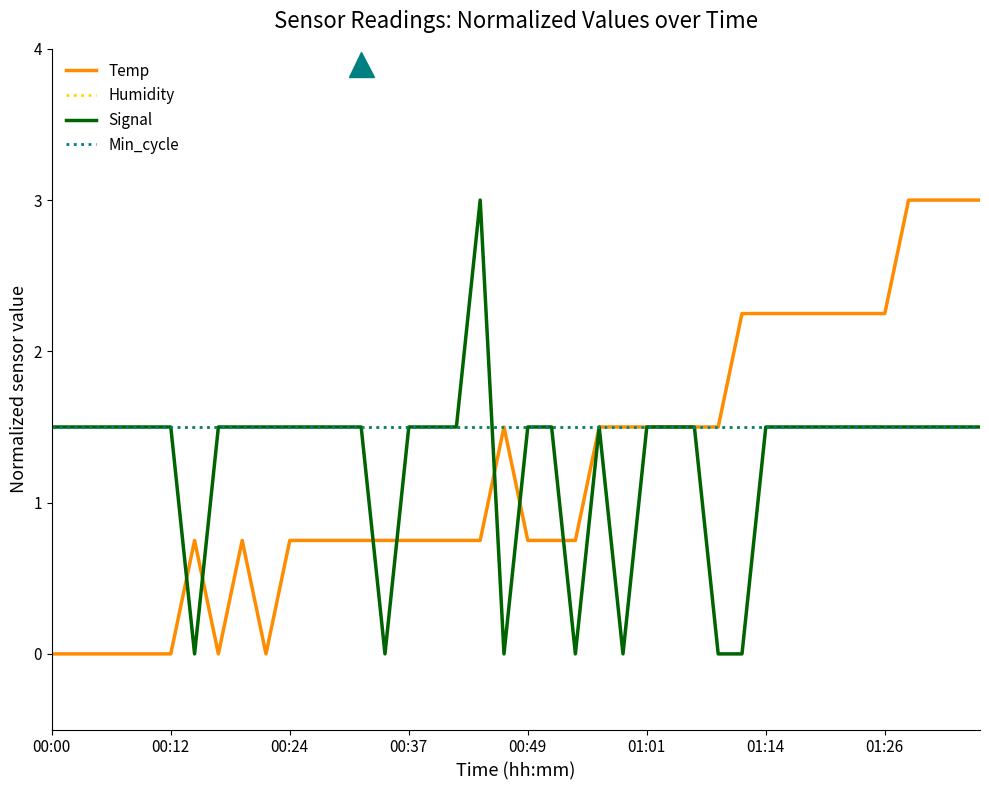

Reading left to right, transcribe all the data shown in this chart.

Temp: 0.0	0.0	0.0	0.0	0.0	0.0	0.8	0.0	0.8	0.0	0.8	0.8	0.8	0.8	0.8	0.8	0.8	0.8	0.8	1.5	0.8	0.8	0.8	1.5	1.5	1.5	1.5	1.5	1.5	2.2	2.2	2.2	2.2	2.2	2.2	2.2	3.0	3.0	3.0	3.0
Humidity: 1.5	1.5	1.5	1.5	1.5	1.5	1.5	1.5	1.5	1.5	1.5	1.5	1.5	1.5	1.5	1.5	1.5	1.5	1.5	1.5	1.5	1.5	1.5	1.5	1.5	1.5	1.5	1.5	1.5	1.5	1.5	1.5	1.5	1.5	1.5	1.5	1.5	1.5	1.5	1.5
Signal: 1.5	1.5	1.5	1.5	1.5	1.5	0.0	1.5	1.5	1.5	1.5	1.5	1.5	1.5	0.0	1.5	1.5	1.5	3.0	0.0	1.5	1.5	0.0	1.5	0.0	1.5	1.5	1.5	0.0	0.0	1.5	1.5	1.5	1.5	1.5	1.5	1.5	1.5	1.5	1.5
Min_cycle: 1.5	1.5	1.5	1.5	1.5	1.5	1.5	1.5	1.5	1.5	1.5	1.5	1.5	1.5	1.5	1.5	1.5	1.5	1.5	1.5	1.5	1.5	1.5	1.5	1.5	1.5	1.5	1.5	1.5	1.5	1.5	1.5	1.5	1.5	1.5	1.5	1.5	1.5	1.5	1.5